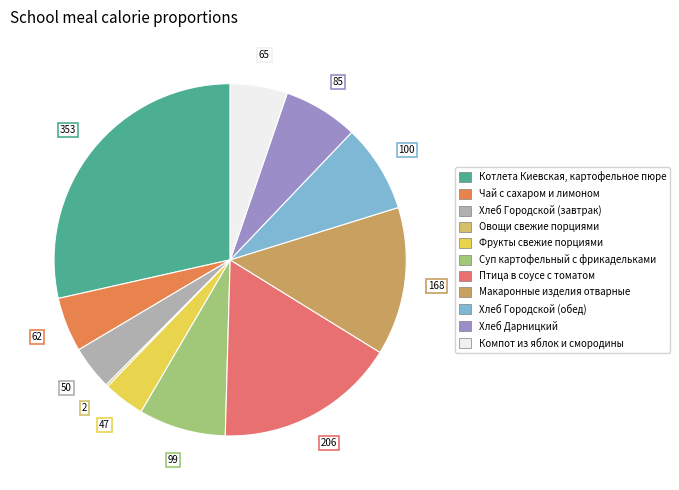

Which category has the biggest portion of the pie?

Котлета Киевская, картофельное пюре